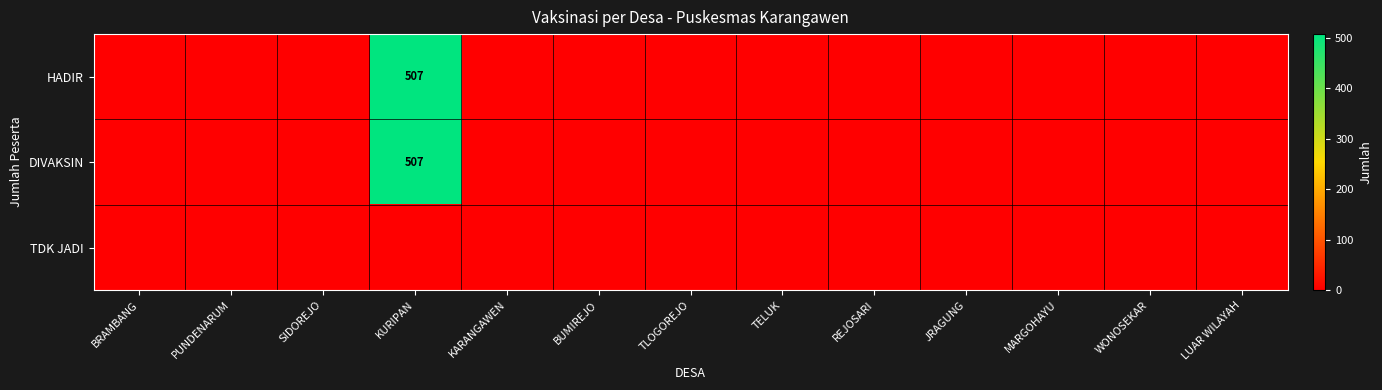

Is it true that HADIR equals 818 at KURIPAN?

False